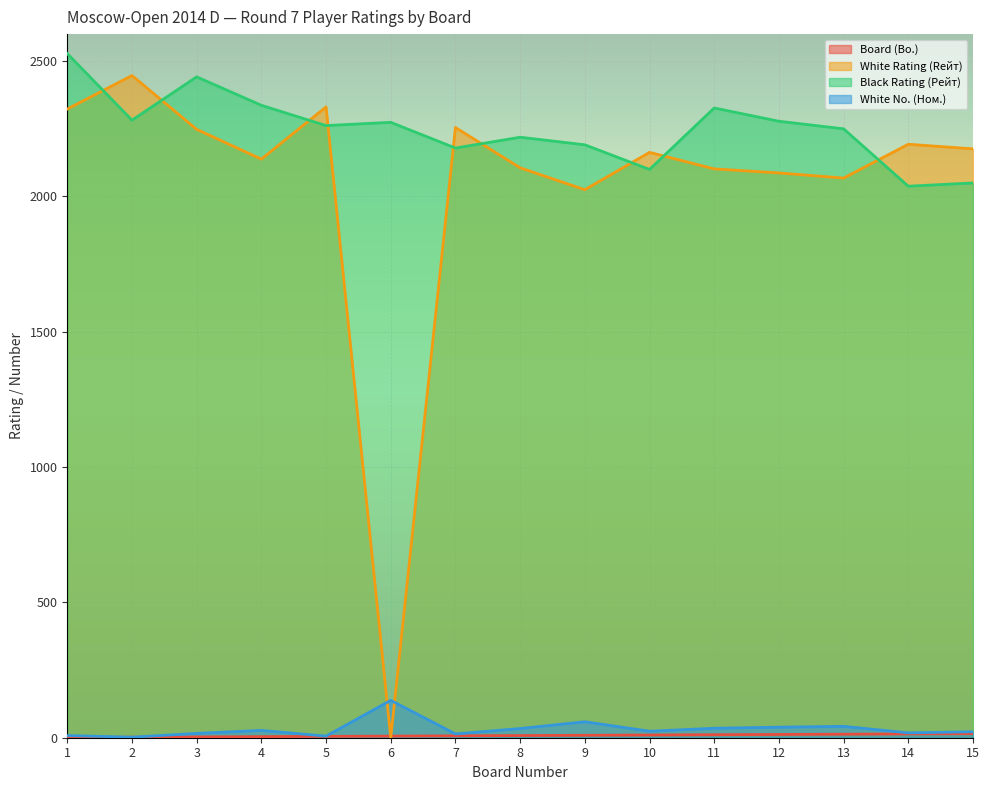

At which label does White No. (Ном.) reach its peak?

6